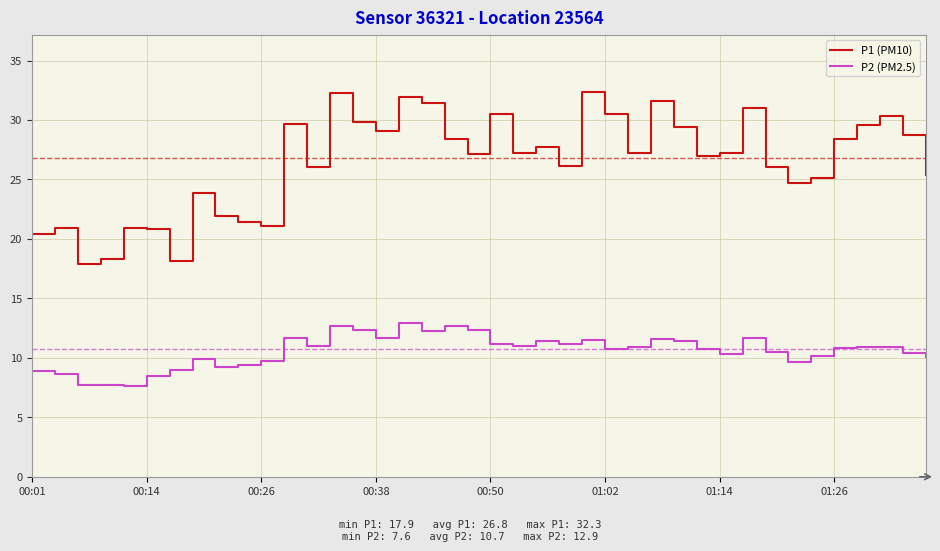

True or false: P2 (PM2.5) and P1 (PM10) cross at least once.

False